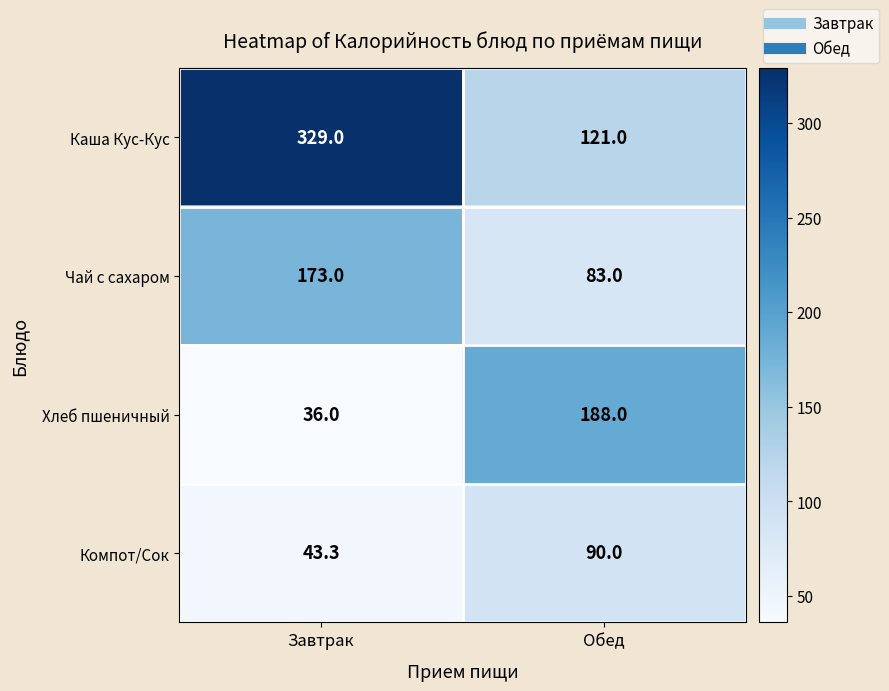

What is the minimum value shown in the chart?

36.0